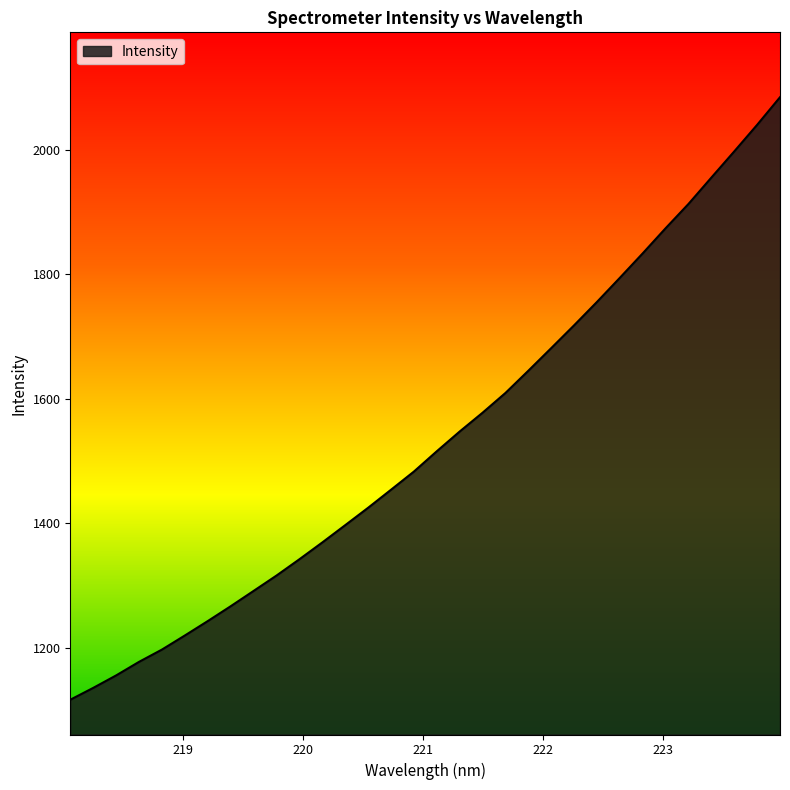

What is the difference between the maximum and minimum values?

967.8